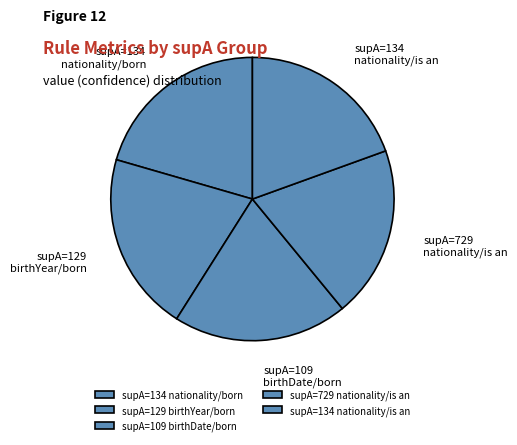

True or false: supA=109 birthDate/born accounts for 20% of the total.

True